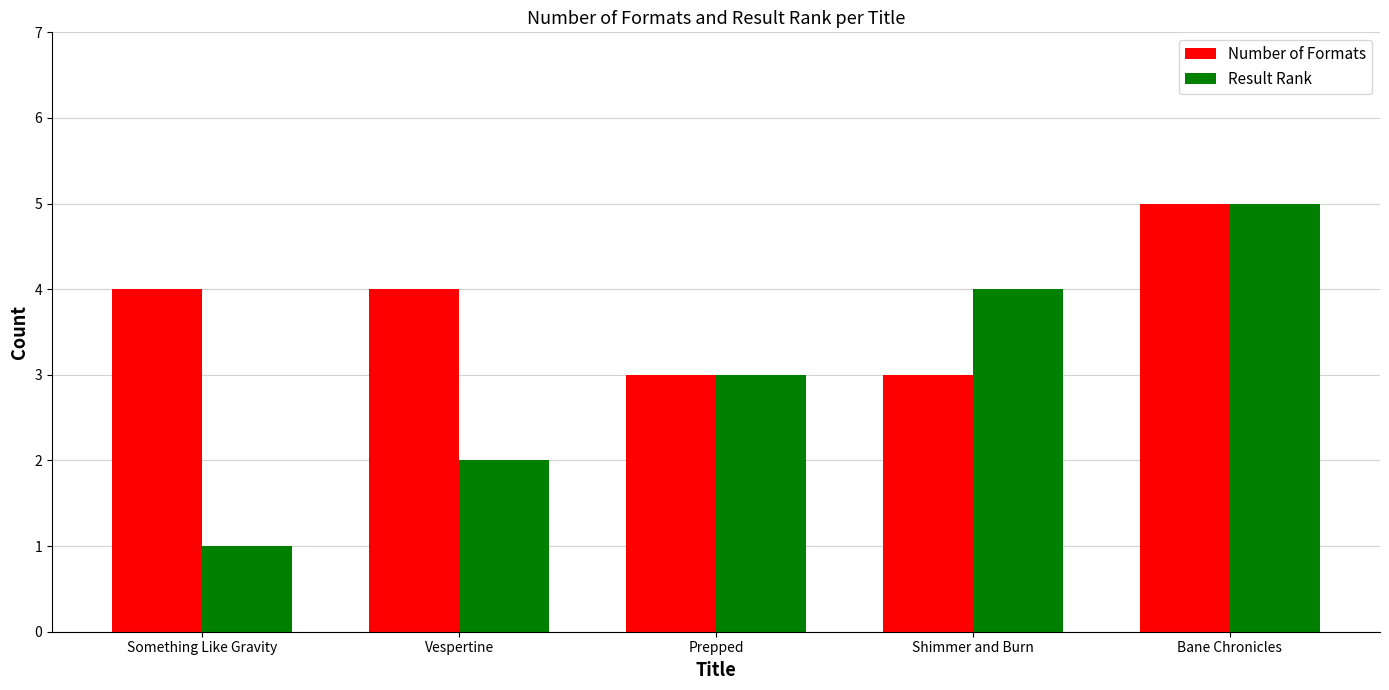

Which series has the largest range (max minus min)?

Result Rank